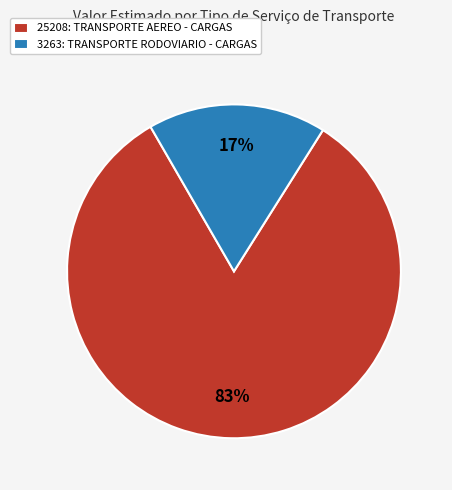

The 3263: TRANSPORTE RODOVIARIO - CARGAS slice represents 17% of the pie. True or false?

True